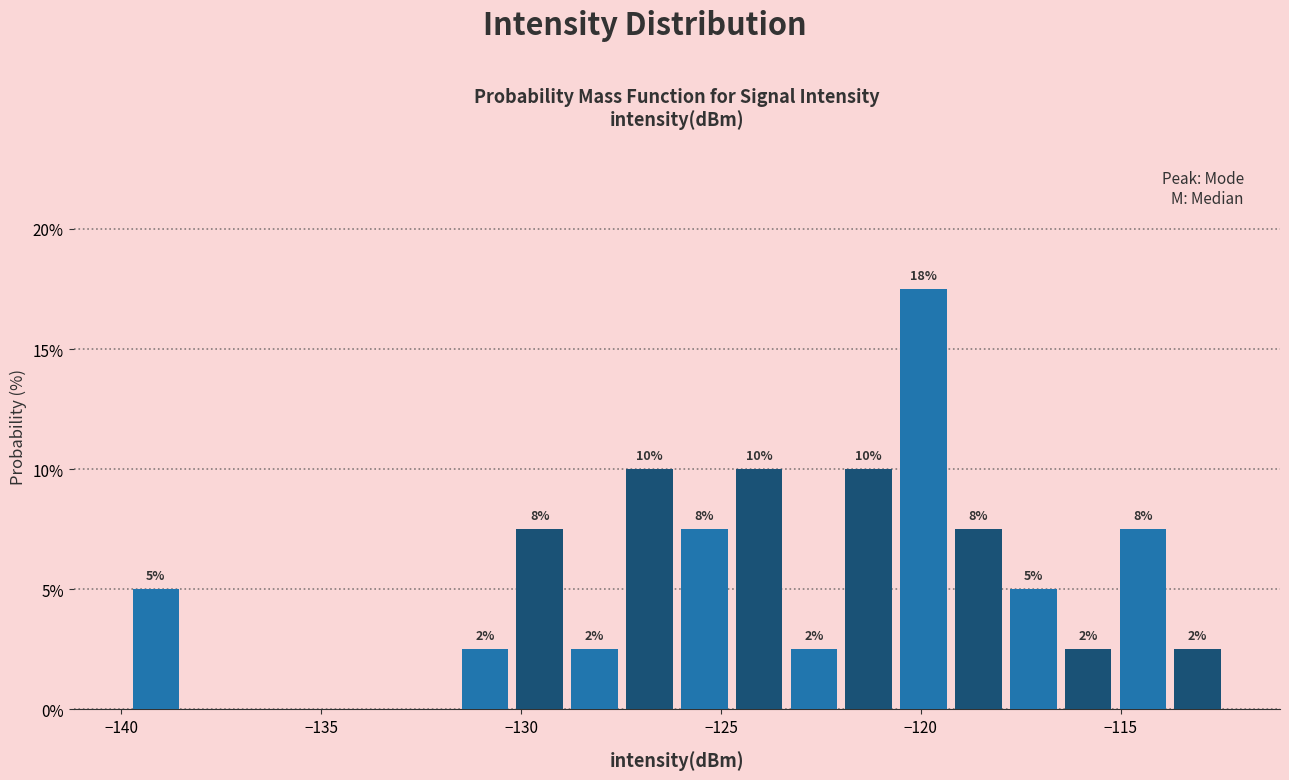

Read against the x-axis, roughly where is the centre of the tallest bar?

-120.0